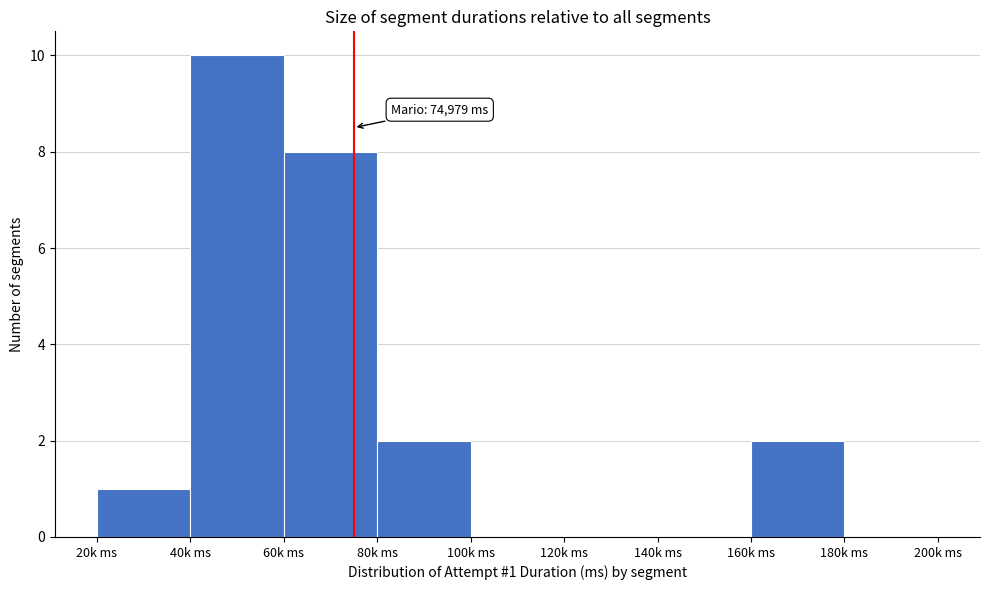

Reading left to right, what are all the values shown in this chart?

20k ms=1	40k ms=10	60k ms=8	80k ms=2	100k ms=0	120k ms=0	140k ms=0	160k ms=2	180k ms=0